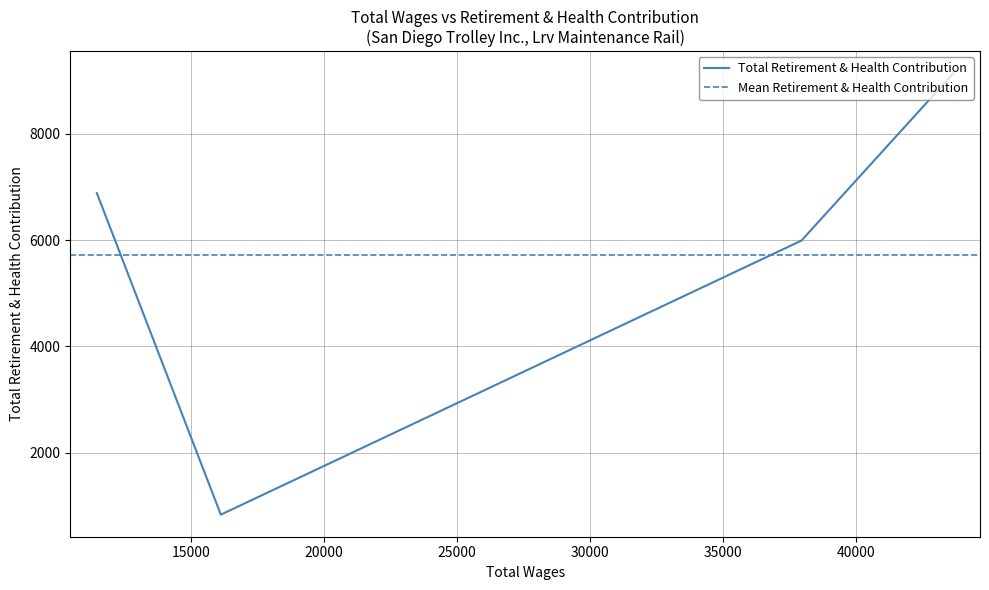

How many interior local valleys does the Total Retirement & Health Contribution series have?

1